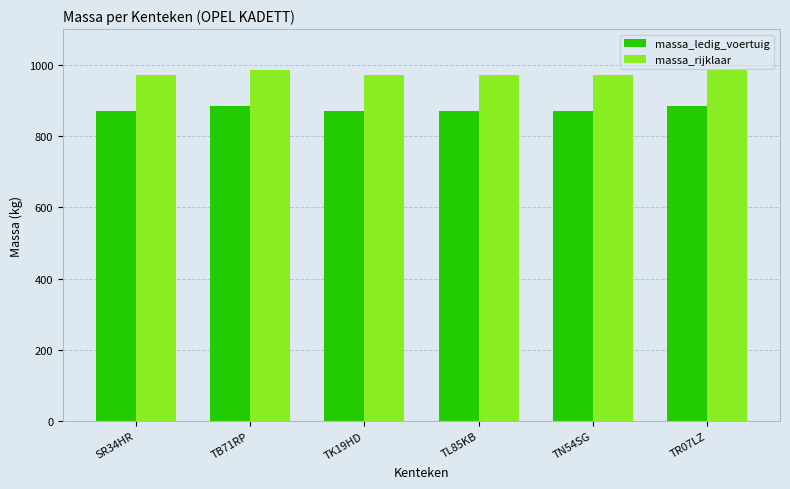

At how many categories does at least one series exceed 937?

6